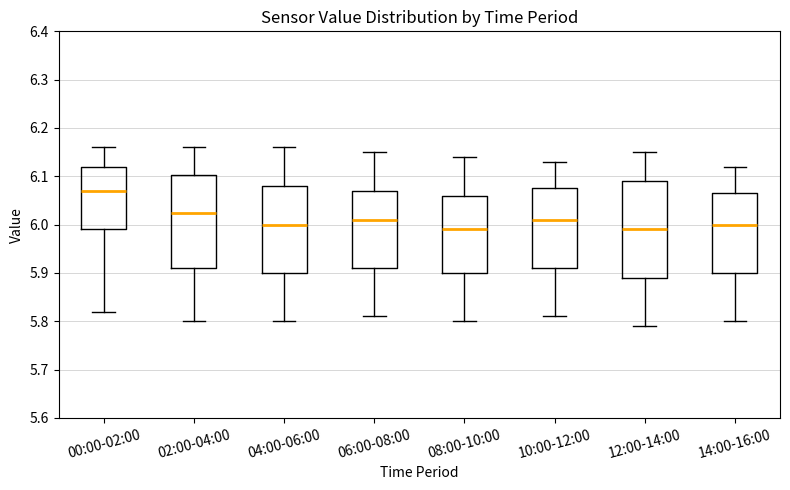

Reading left to right, read every box against the y-axis: the position of its median line, the range the box covers, and the ends of its whiskers. The values are not printed on the chart, so give them approximately, as read against the axis.

00:00-02:00: median 6.07, box 5.99 to 6.12, whiskers 5.82 to 6.16
02:00-04:00: median 6.03, box 5.91 to 6.10, whiskers 5.80 to 6.16
04:00-06:00: median 6.00, box 5.90 to 6.08, whiskers 5.80 to 6.16
06:00-08:00: median 6.01, box 5.91 to 6.07, whiskers 5.81 to 6.15
08:00-10:00: median 5.99, box 5.90 to 6.06, whiskers 5.80 to 6.14
10:00-12:00: median 6.01, box 5.91 to 6.08, whiskers 5.81 to 6.13
12:00-14:00: median 5.99, box 5.89 to 6.09, whiskers 5.79 to 6.15
14:00-16:00: median 6.00, box 5.90 to 6.07, whiskers 5.80 to 6.12